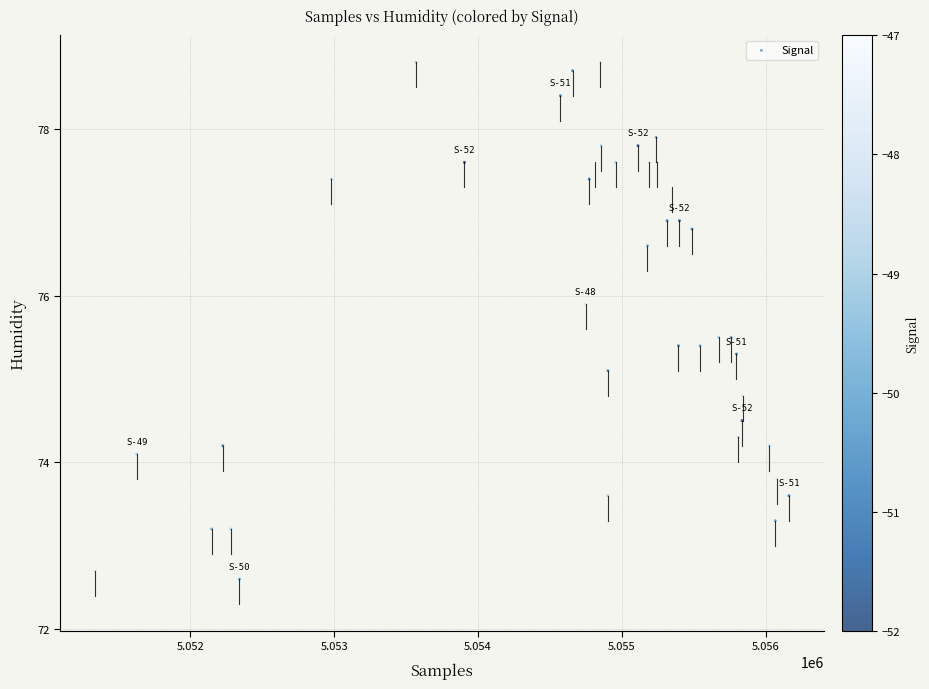

What is the range of X values (max minus min)?

4822.0